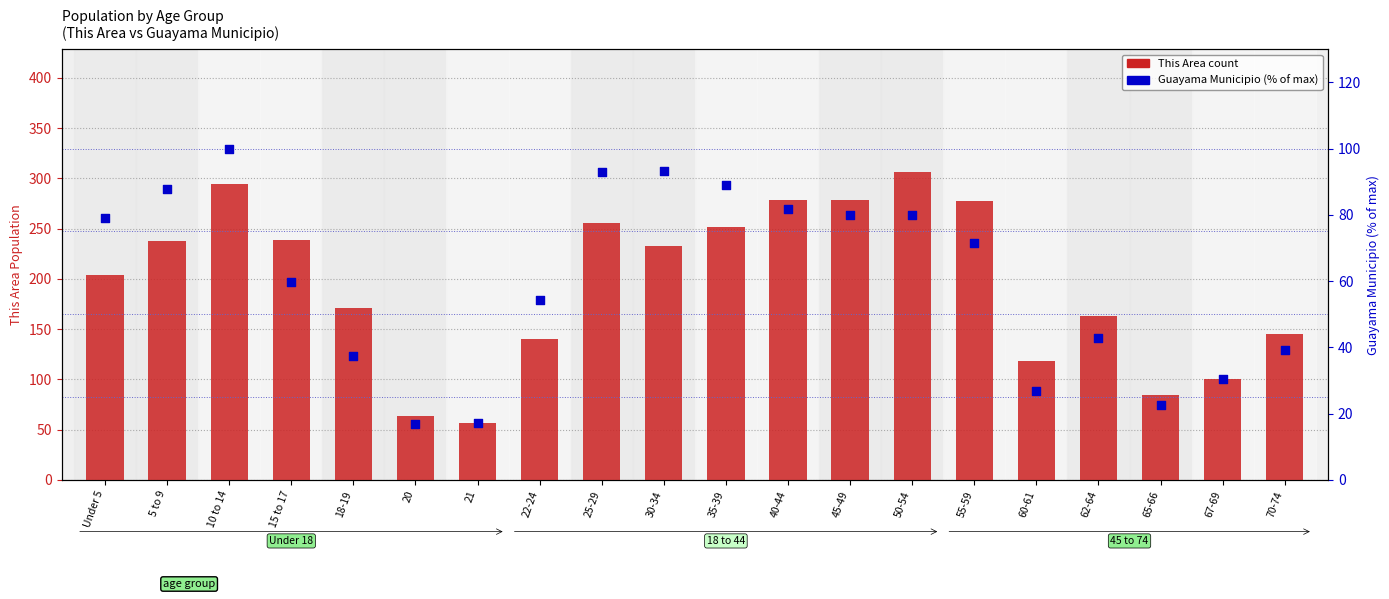

Which series has the widest spread of Y values?

This Area (count)